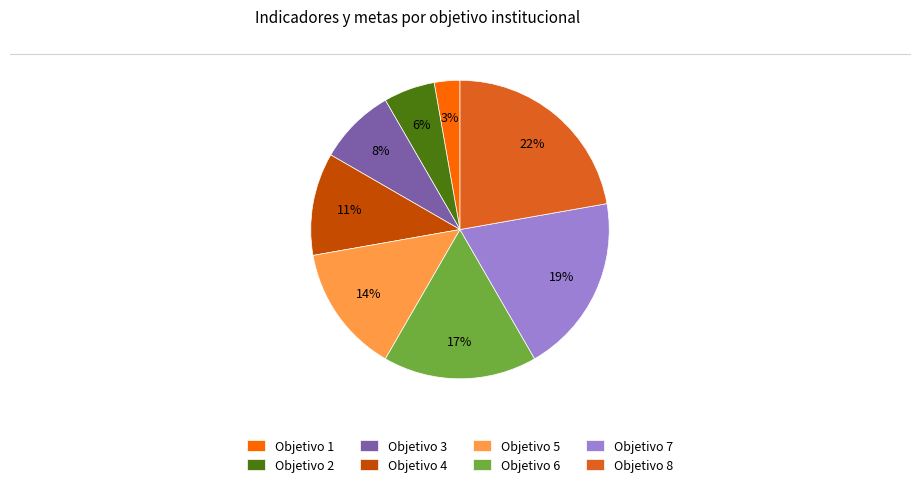

Which has a higher value, Objetivo 4 or Objetivo 6?

Objetivo 6